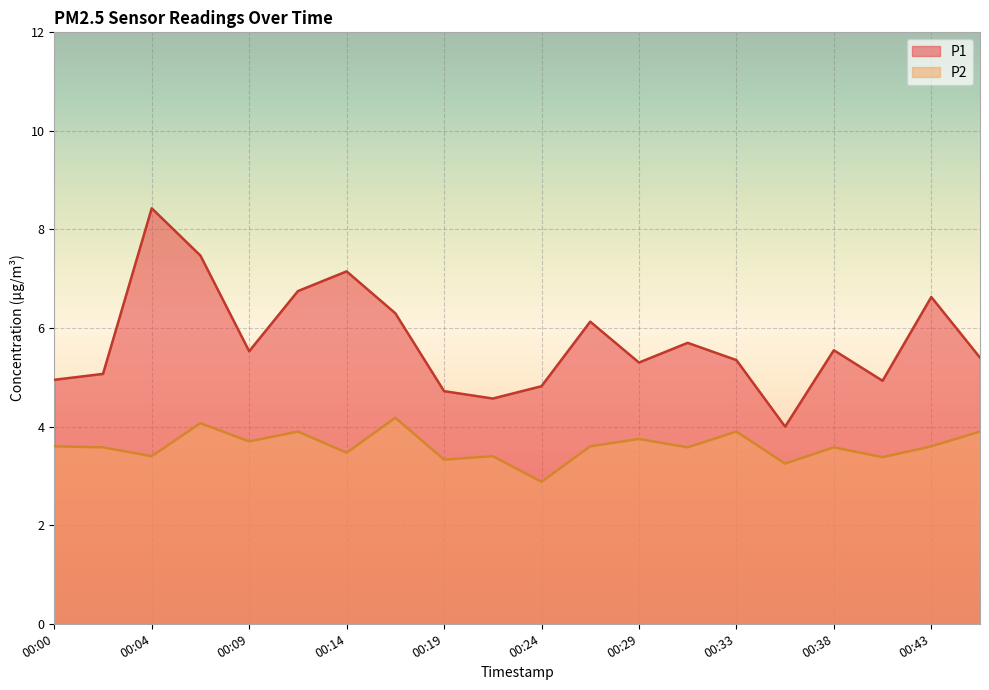

What is the sum of the P2 values at 00:09 and 00:33?

7.6